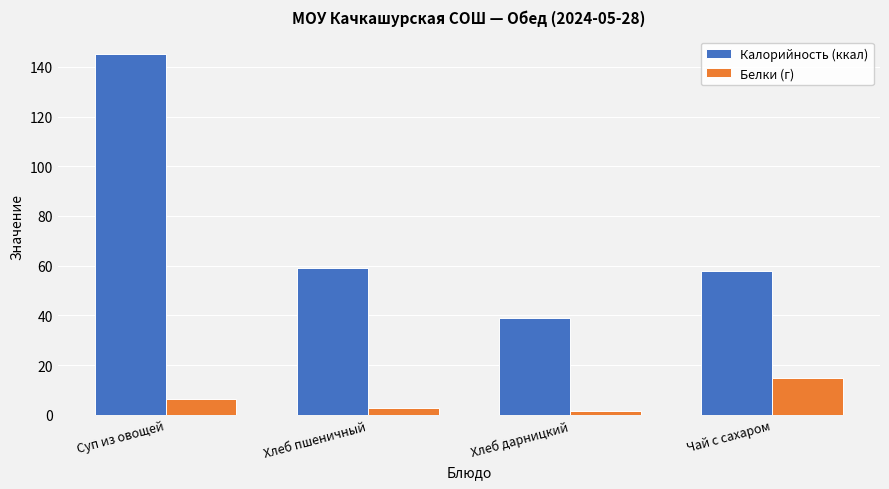

Which series changed the most between Хлеб пшеничный and Чай с сахаром?

Белки (г)